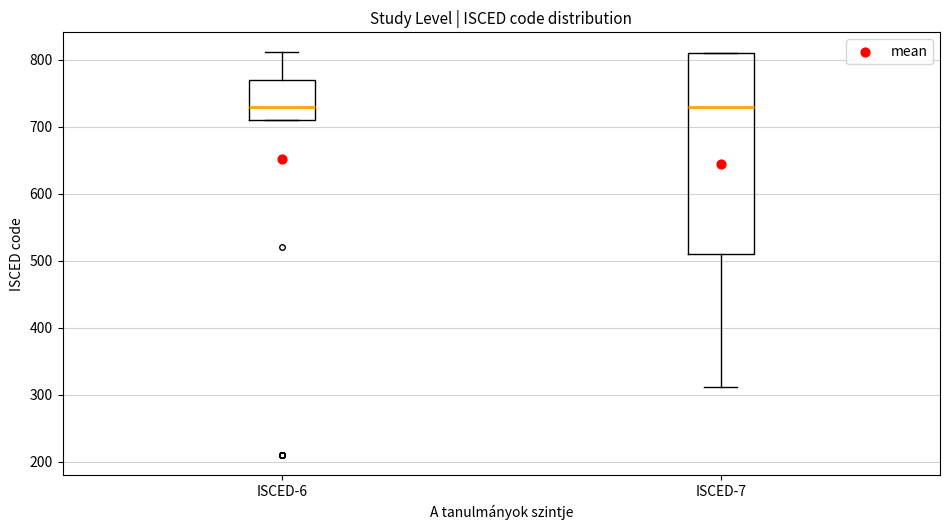

Reading left to right, transcribe this box plot: for each box, give where its median line is, the range the box spans, and where its two whiskers end, as read against the y-axis. The values are not printed on the chart, so give them approximately, as read against the axis.

ISCED-6: median 730, box 710 to 770, whiskers 710 to 810
ISCED-7: median 730, box 510 to 810, whiskers 310 to 810